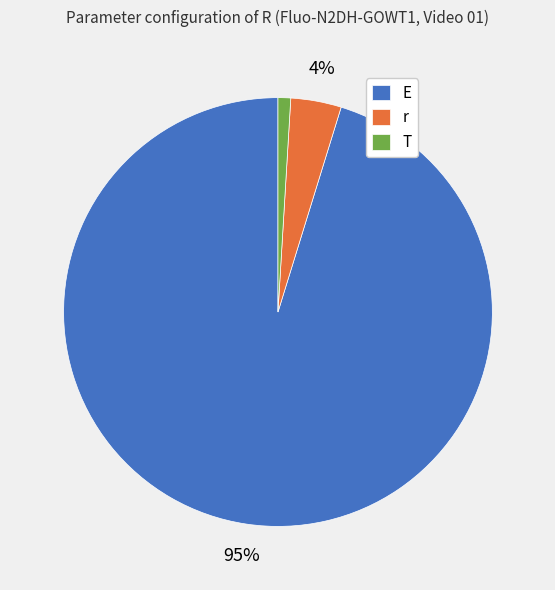

Which slice is the largest?

E